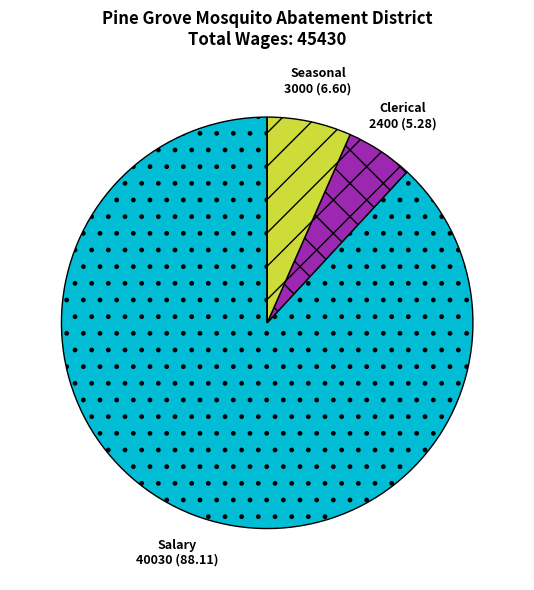

Does any single category account for the majority?

Yes